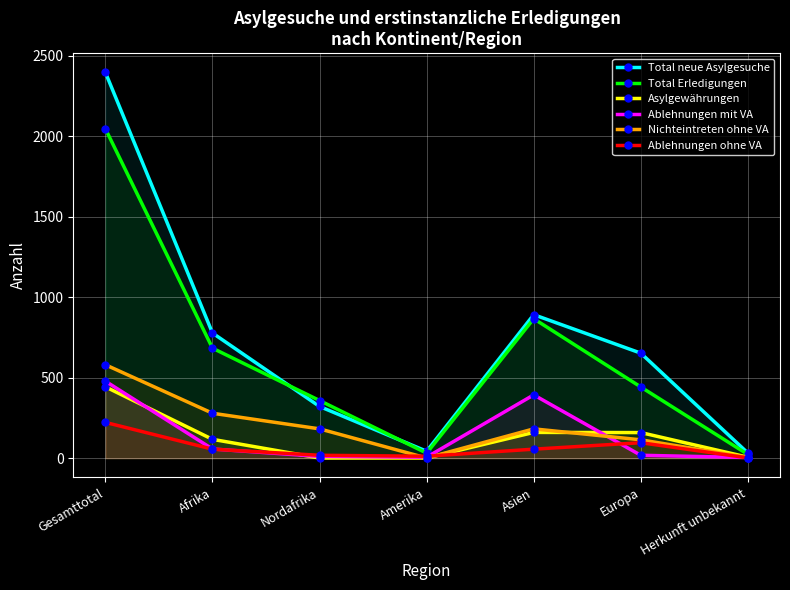

What is the smallest value displayed?

1